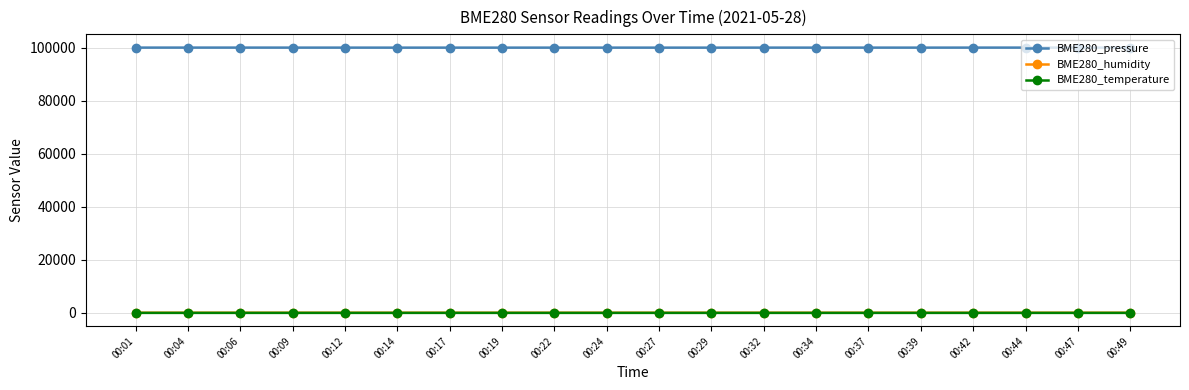

True or false: BME280_humidity and BME280_pressure intersect in this chart.

False